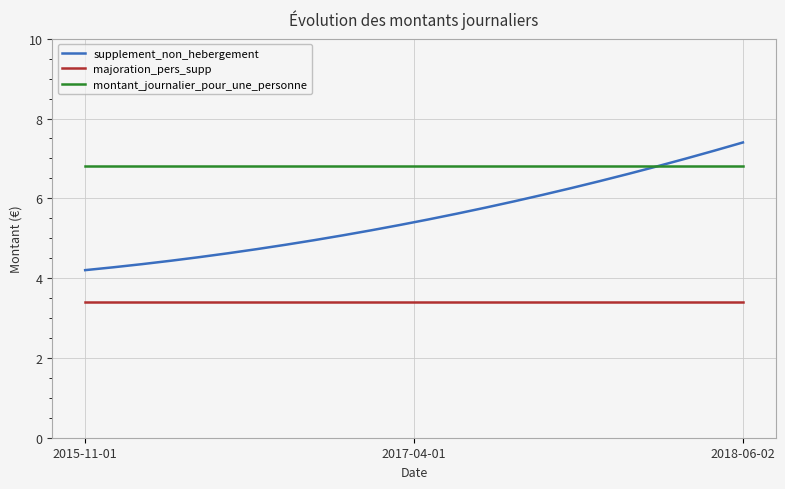

Does the chart have visible grid lines?

Yes